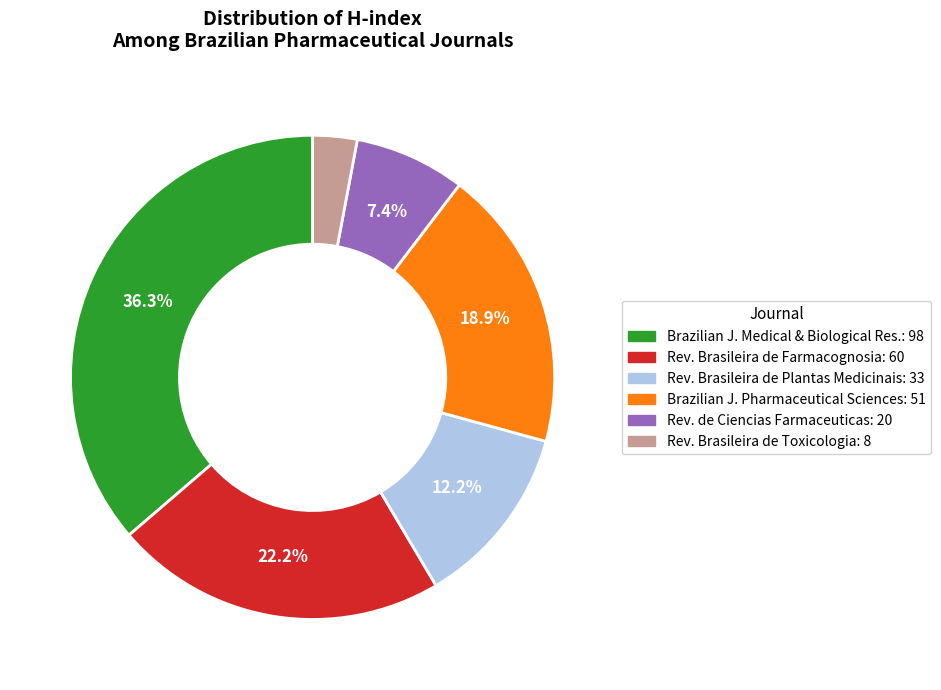

Does any single category account for the majority?

No